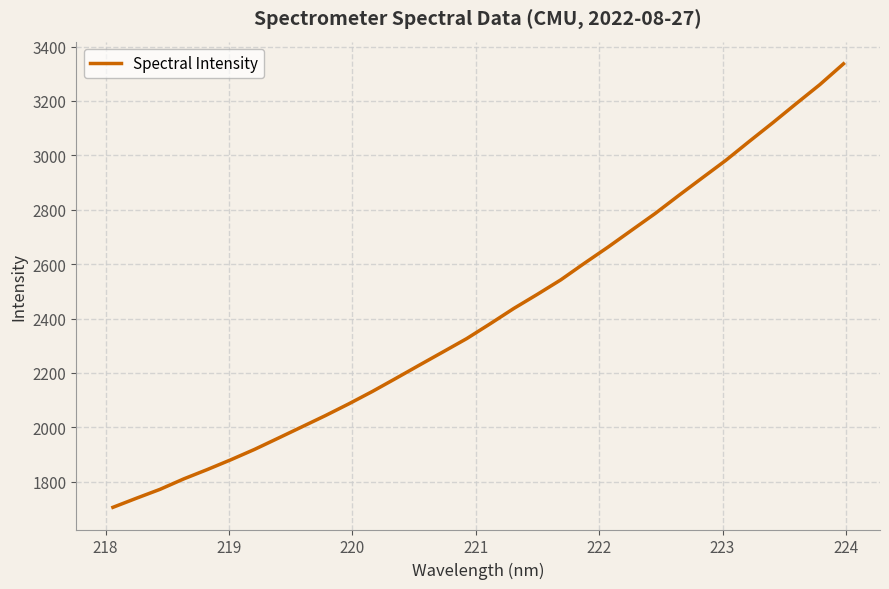

True or false: the data has more than 0 interior local peaks.

False